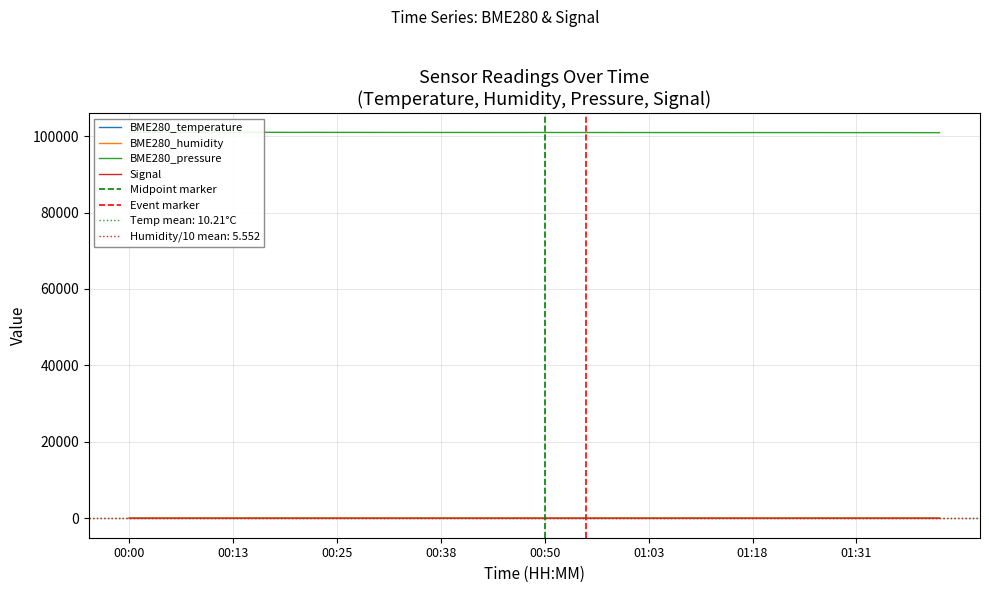

Is it true that BME280_humidity equals 26.4 at 00:43?

False